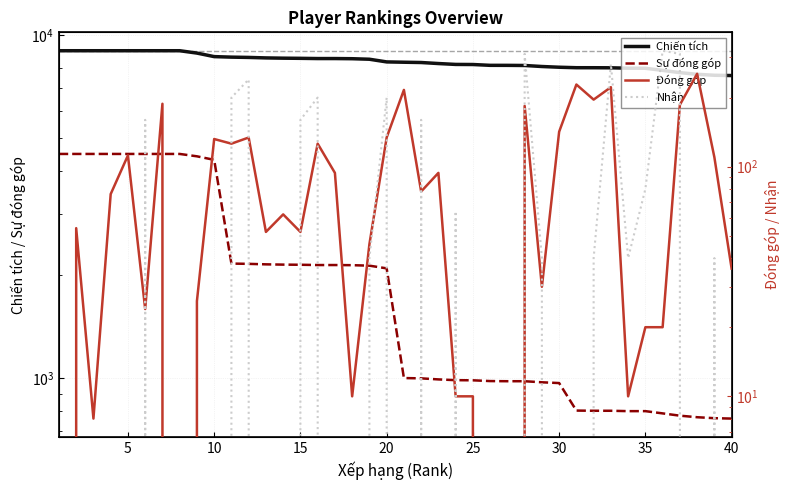

List the series in order of their peak value, highest first.

Chiến tích, Sự đóng góp, Nhận, Đóng góp